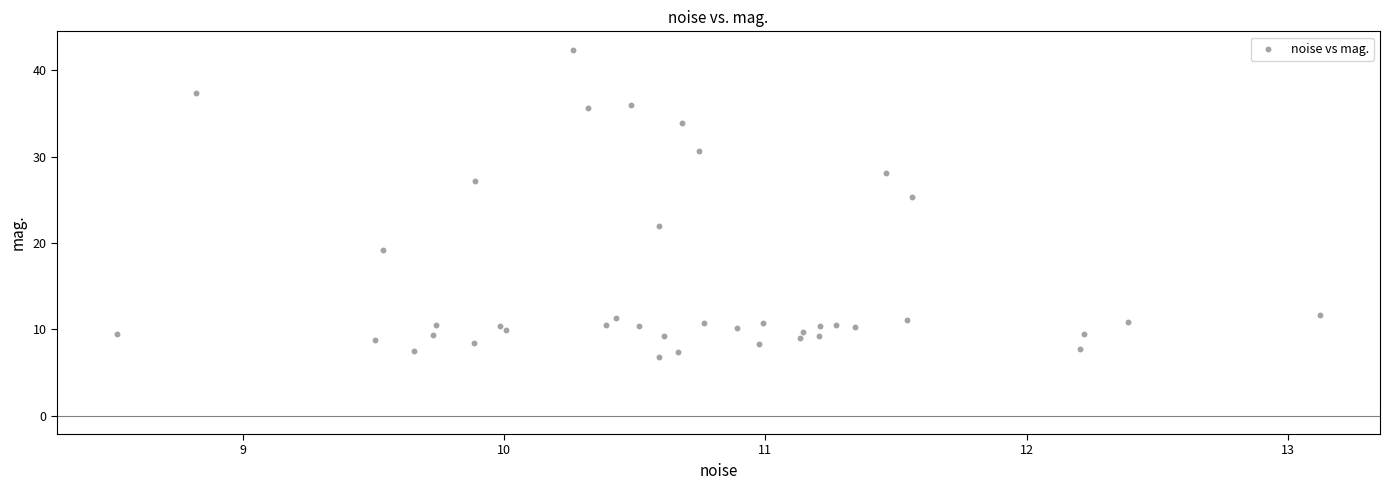

What Y value in the scatter plot is closest to 24?

25.3